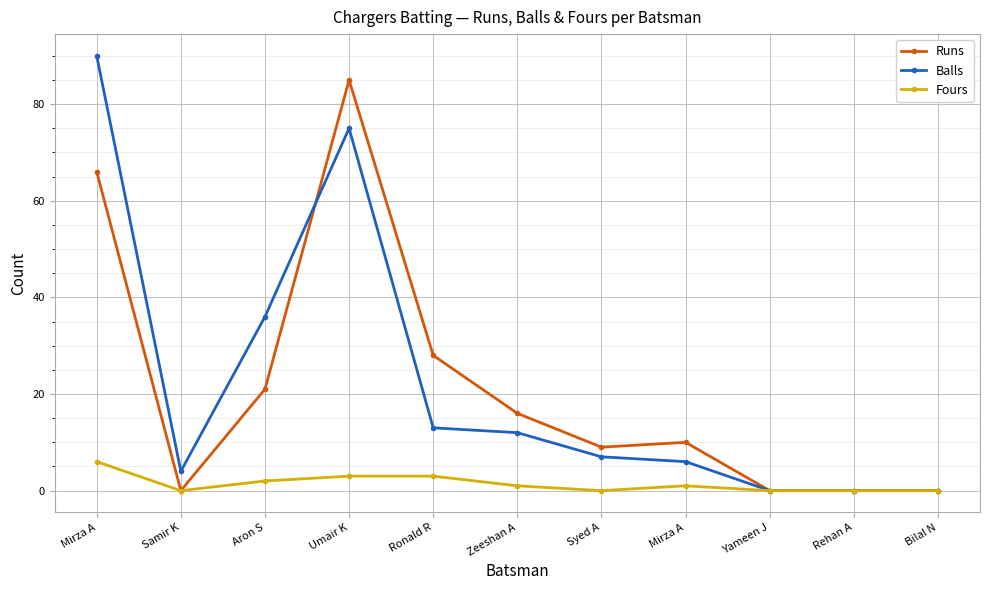

Count the number of categories in the chart.

11